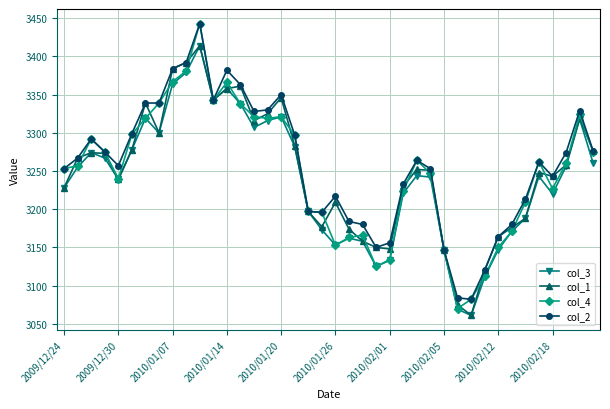

What are all the series names shown in the legend?

col_3, col_1, col_4, col_2